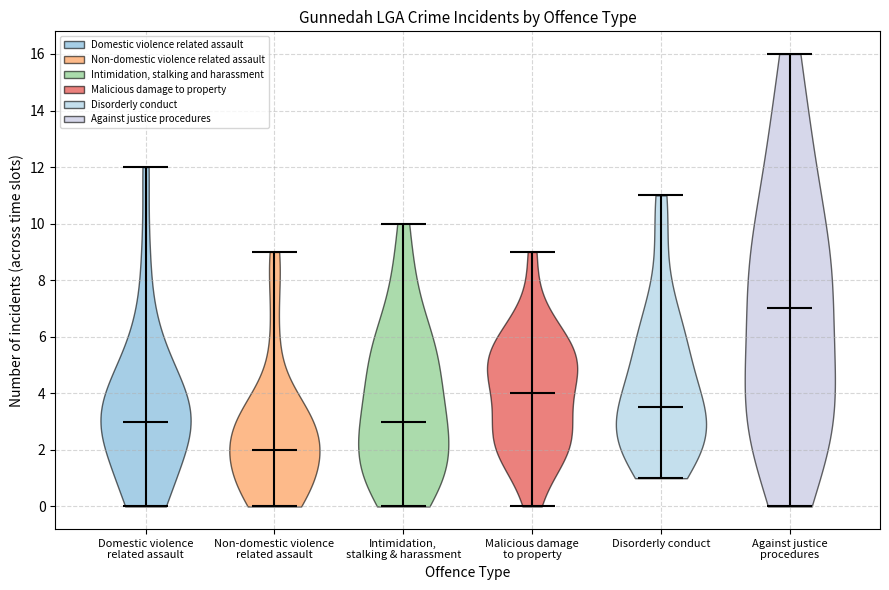

Which violin has the lowest median line?

Non-domestic violence related assault